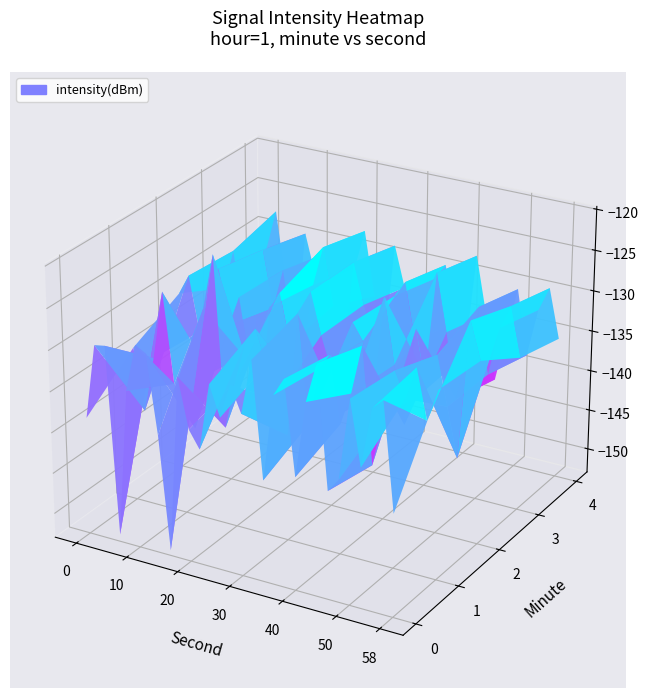

True or false: 2 has a value of -198.2 at 14.

False